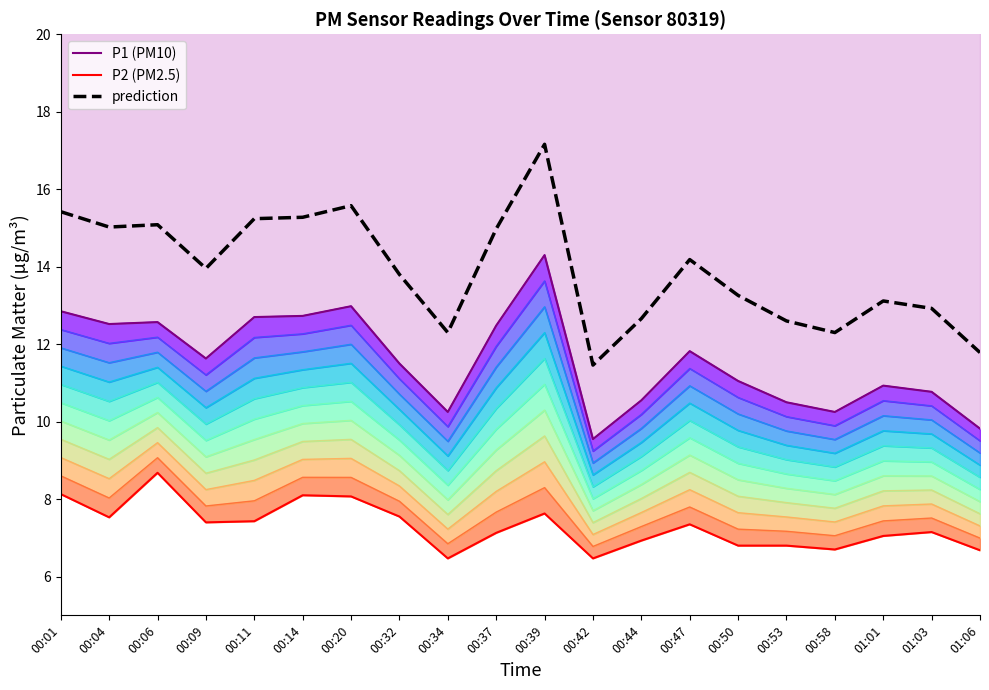

True or false: prediction has a value of 16.9 at 00:44.

False